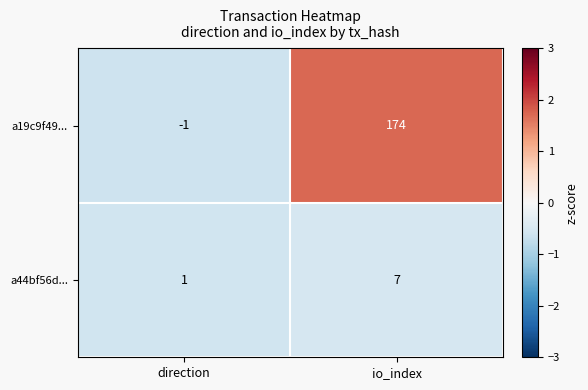

Rank the series by their average value, from lowest to highest.

a44bf56d..., a19c9f49...